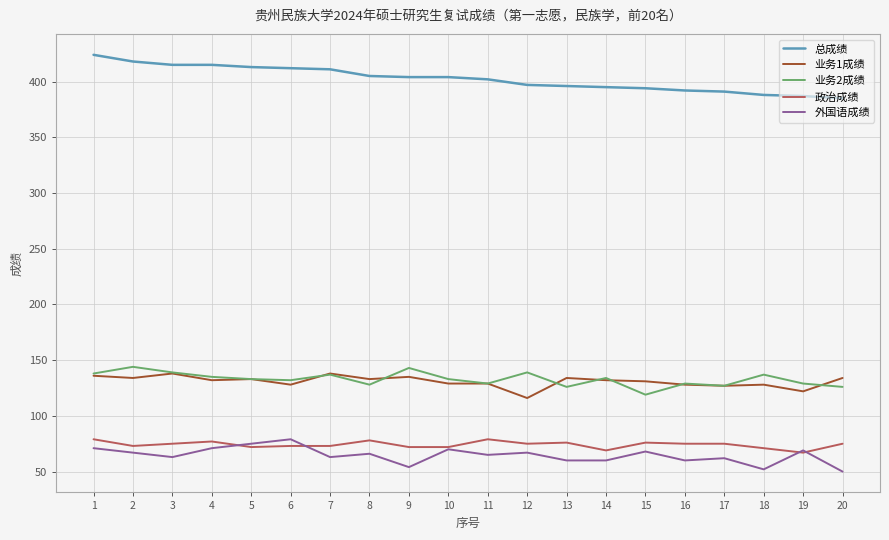

True or false: 总成绩 and 政治成绩 intersect in this chart.

False